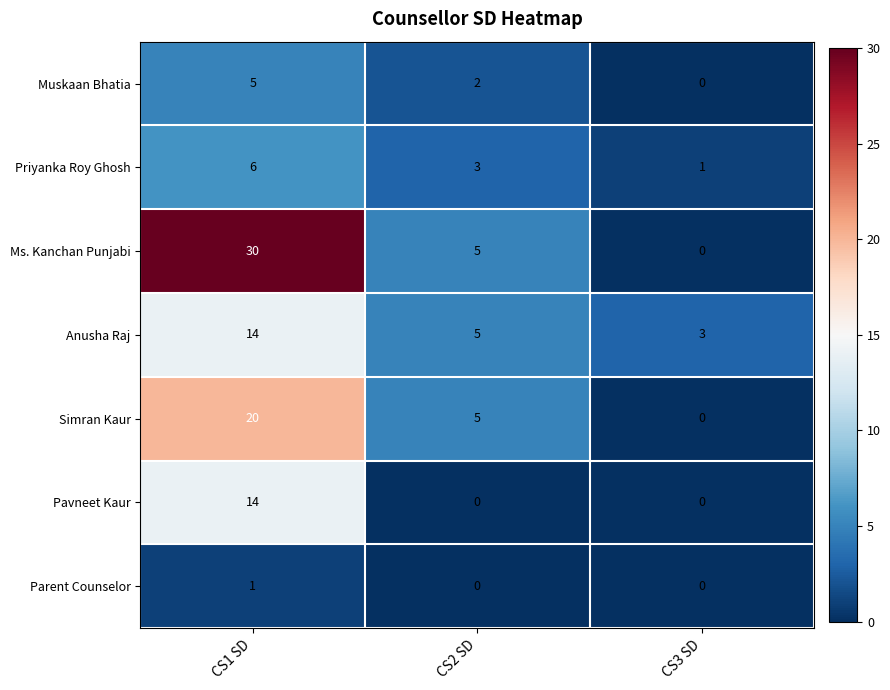

What is the total value across all series at CS3 SD?

4